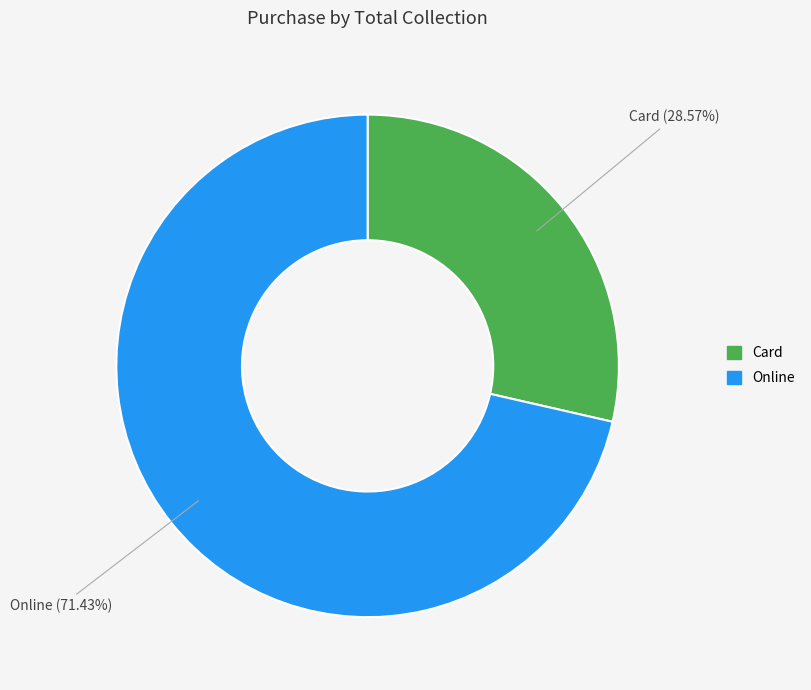

To the nearest percent, what is the difference between the largest and smallest slice percentages?

43%